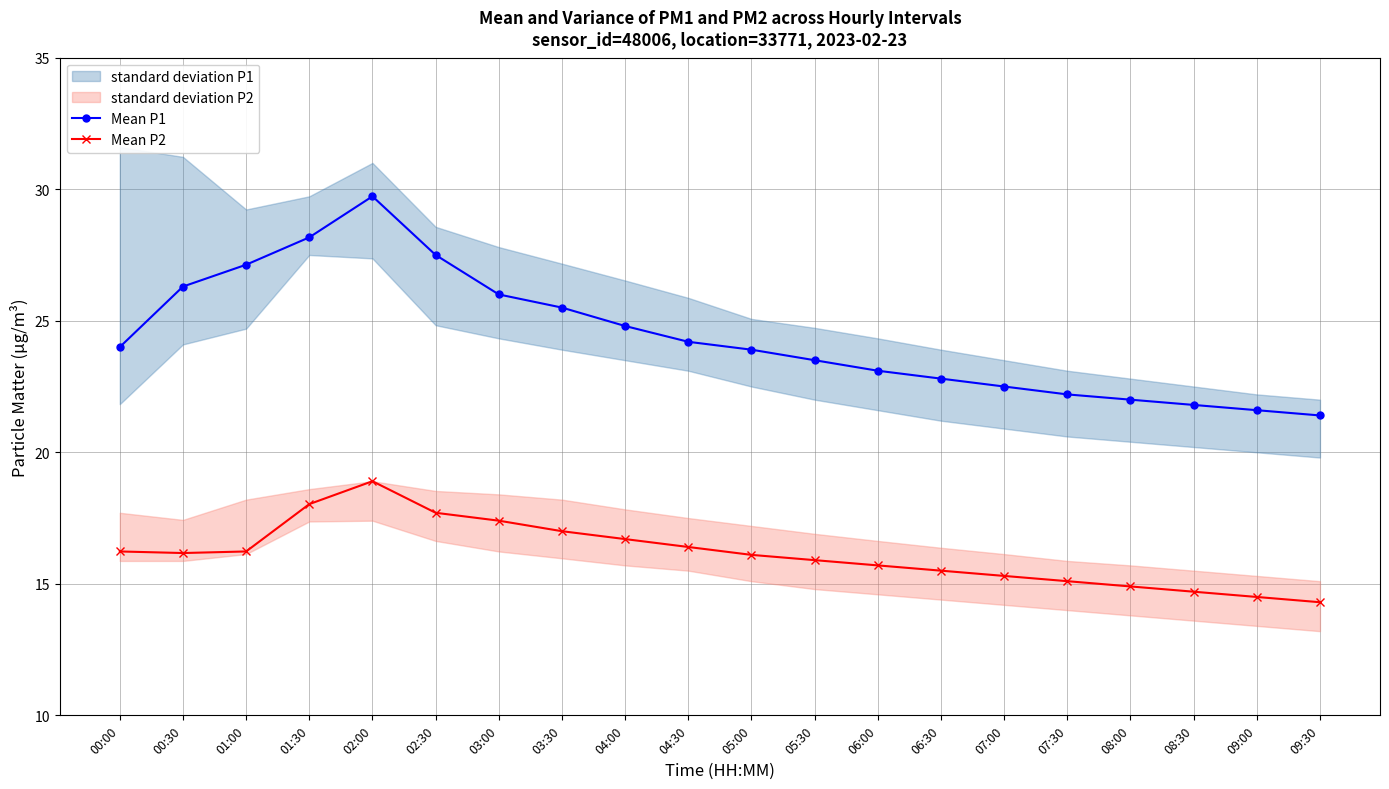

True or false: Mean P1 and Mean P2 intersect in this chart.

False